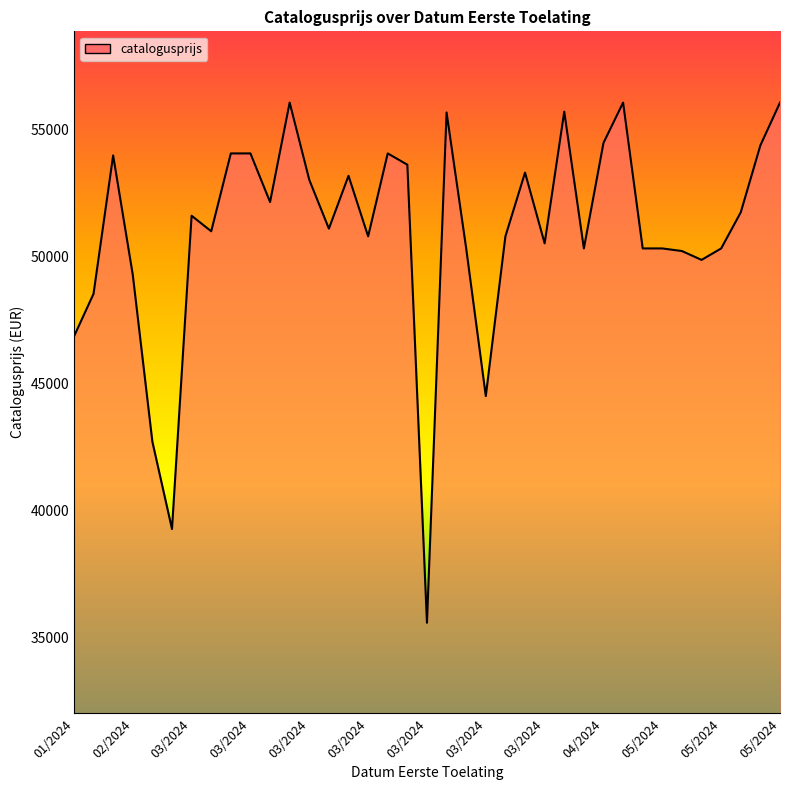

What is the difference between the maximum and minimum values?

20466